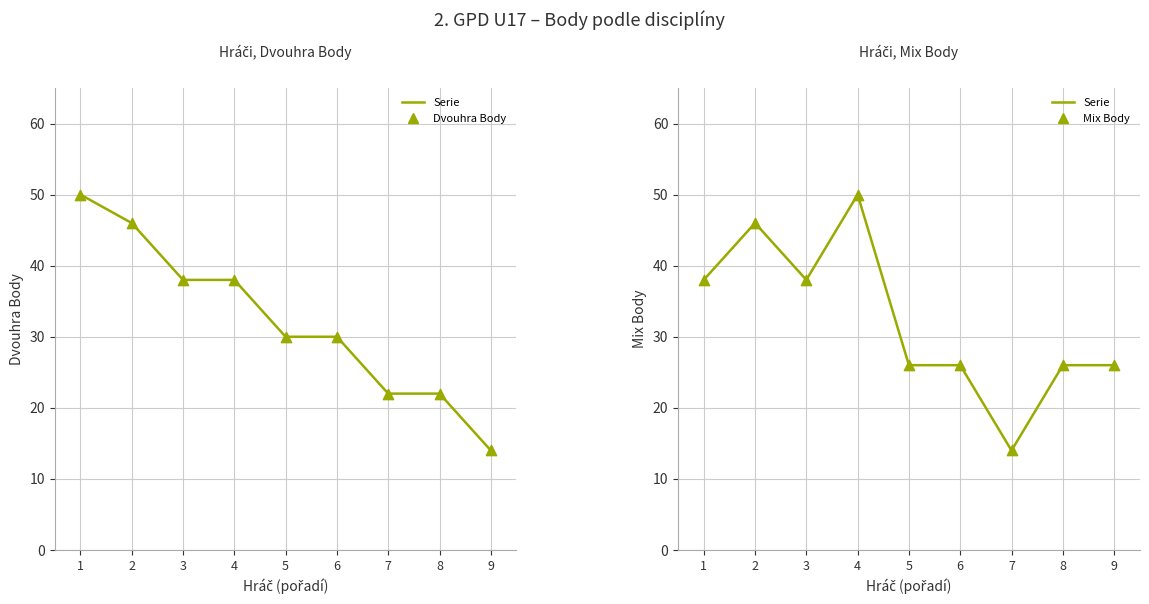

At which category is the sum across all series the highest?

2